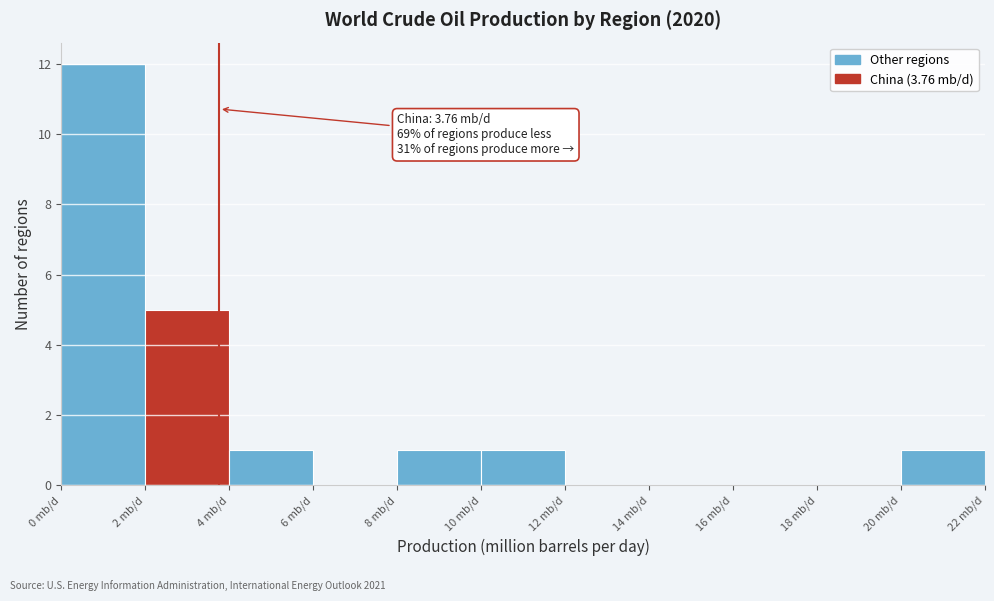

Which range on the x-axis has the tallest bar?

0 to 2